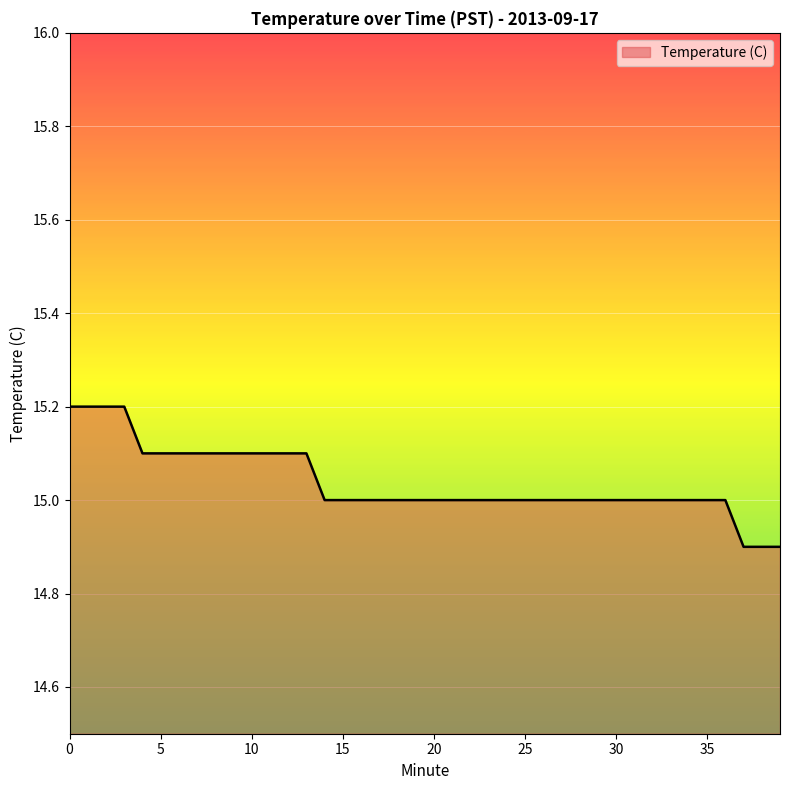

What is the smallest value displayed?

14.9